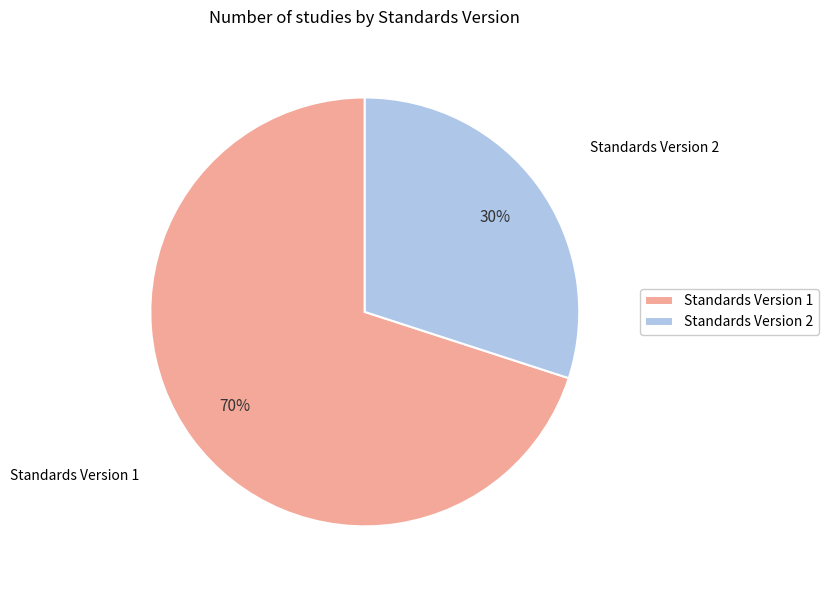

To the nearest percent, what is the combined percentage of Standards Version 1 and Standards Version 2?

100%